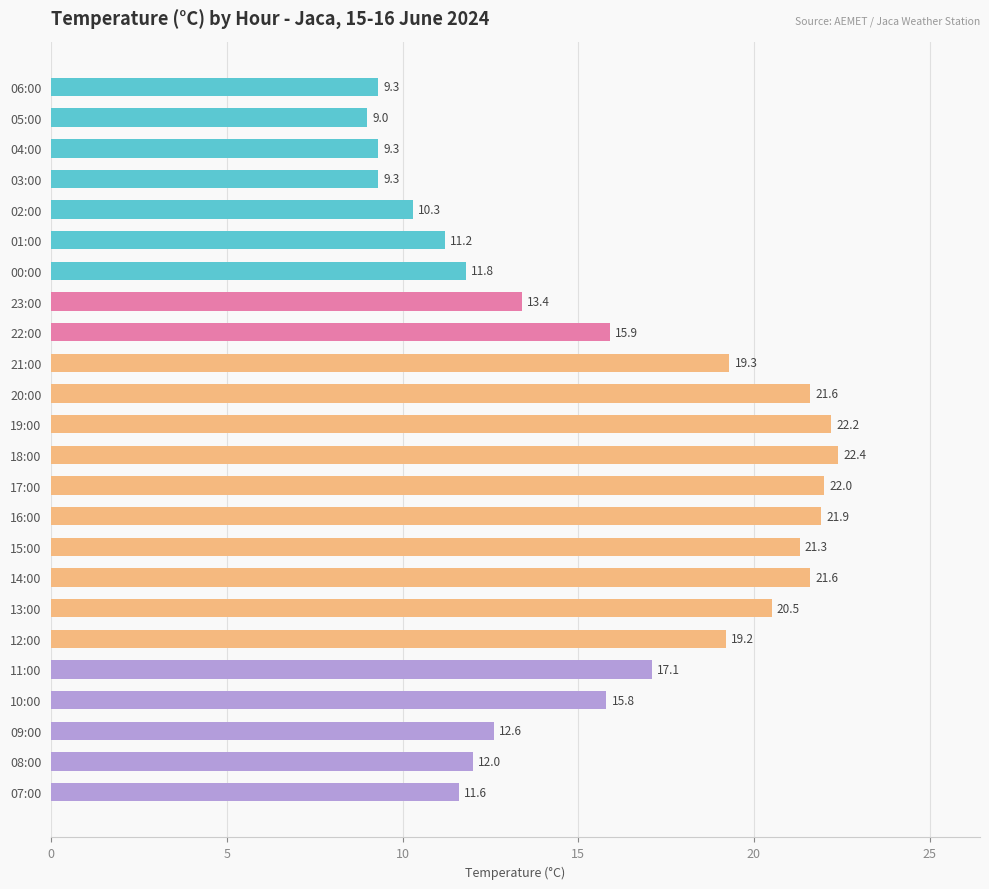

What is the difference between the maximum and minimum values?

13.4